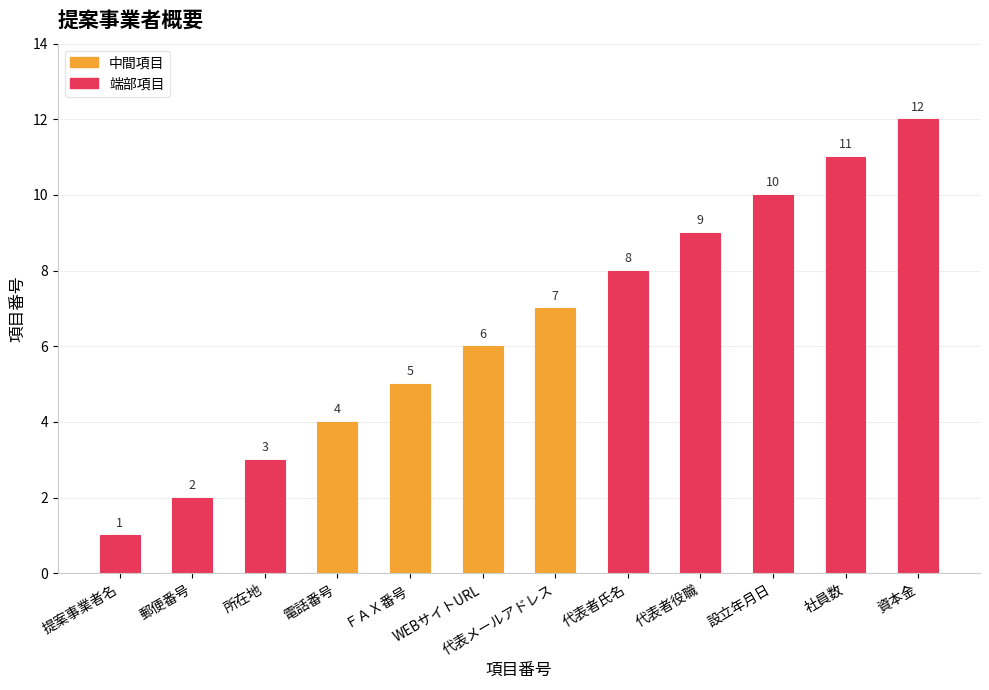

Reading left to right, transcribe all the data shown in this chart.

1	2	3	4	5	6	7	8	9	10	11	12